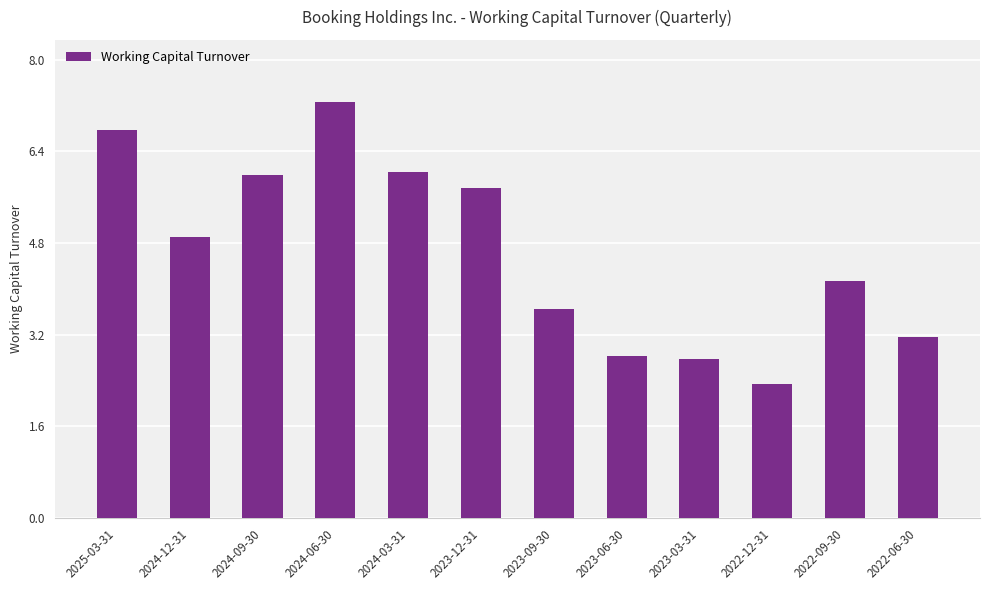

True or false: the data shows 6.8 at 2025-03-31.

True